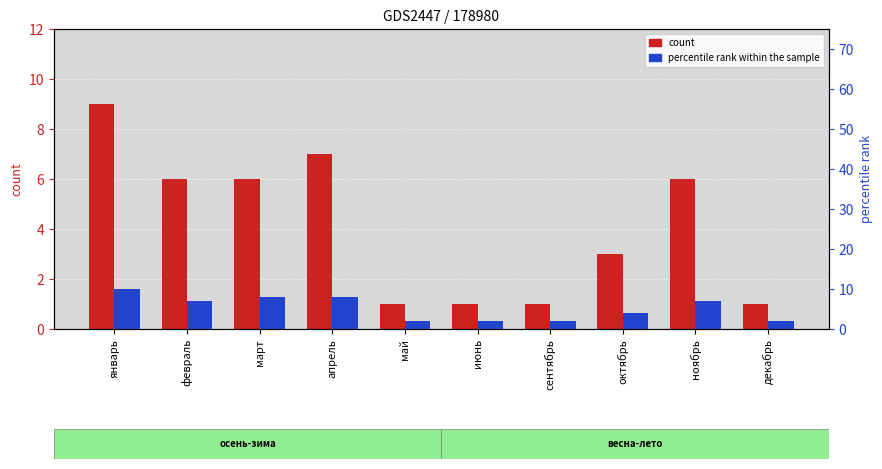

What is the spread (max minus min) of values at март?

2